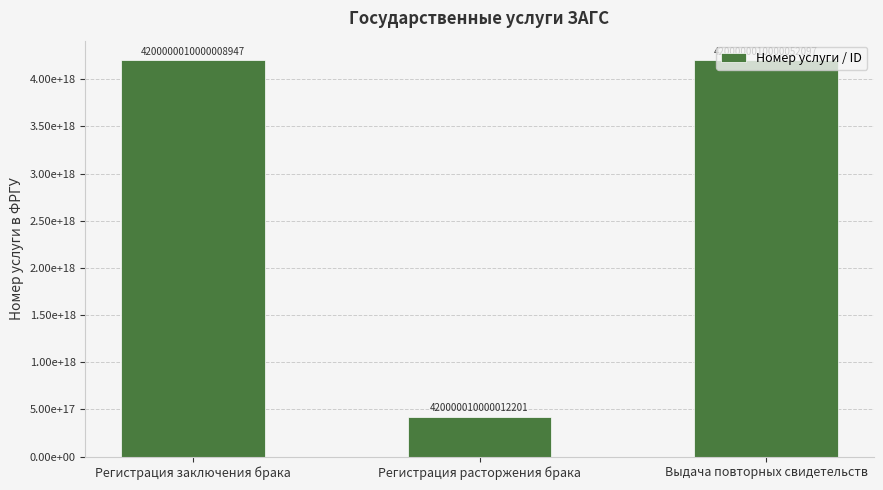

The value at Регистрация расторжения брака is 555993364179678272. True or false?

False